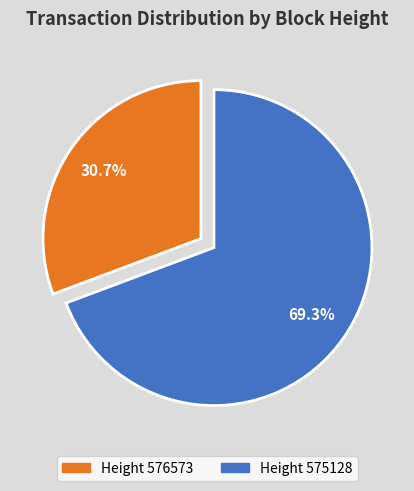

Approximately how many times larger is the value at Height 576573 compared to Height 575128?

0.4